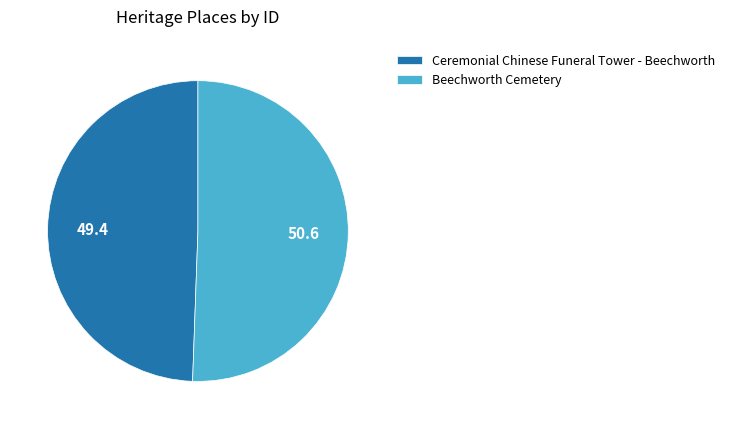

What is the largest slice in the pie chart?

Beechworth Cemetery